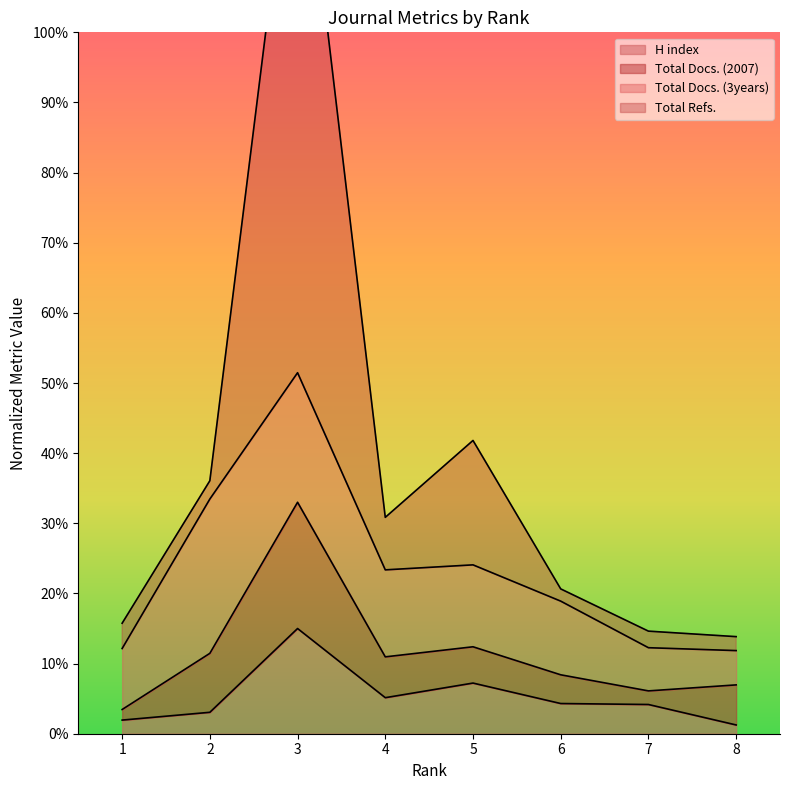

Where is H index nearest to the value 48?

5